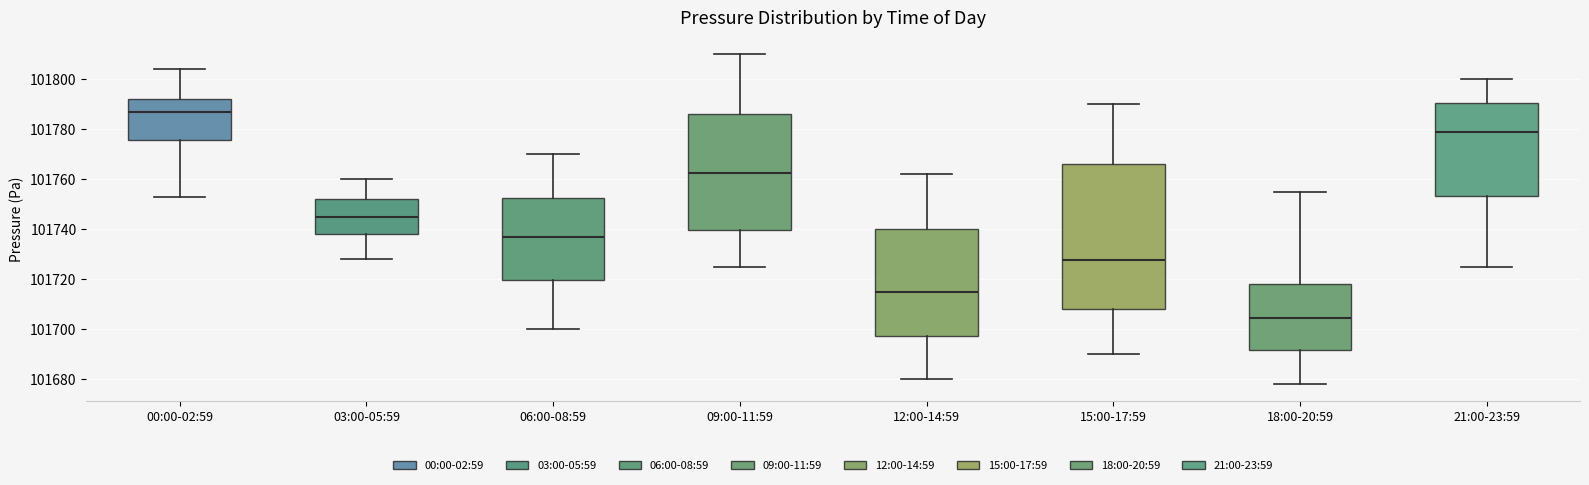

Comparing the boxes themselves (not the whiskers), which one is the tallest?

15:00-17:59